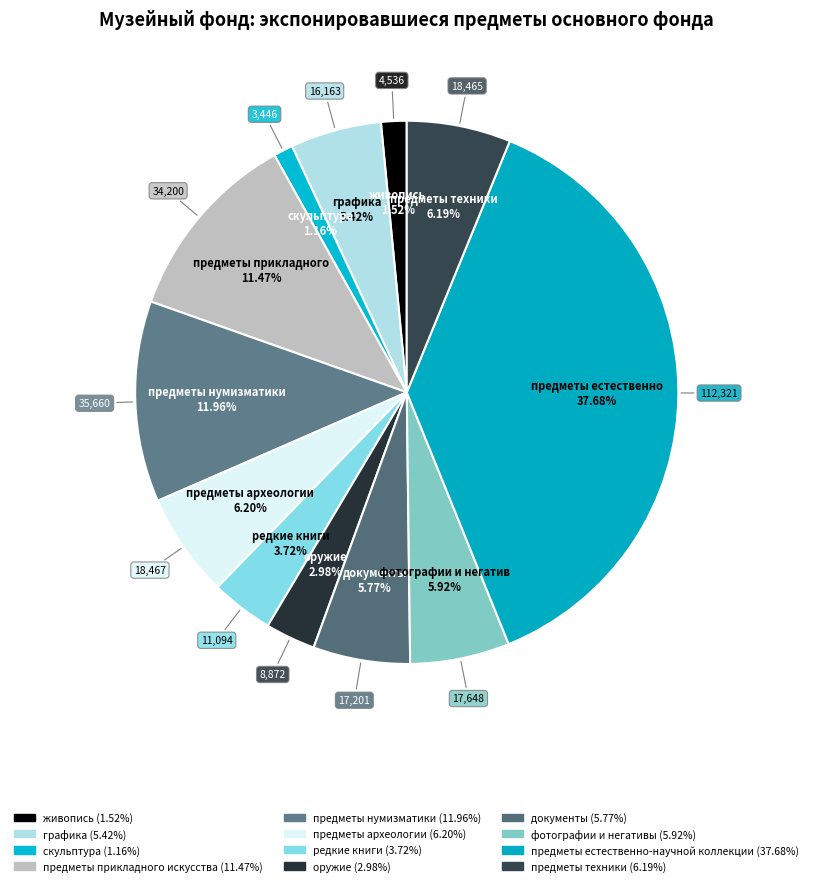

Is there any slice that represents more than half of the pie?

No